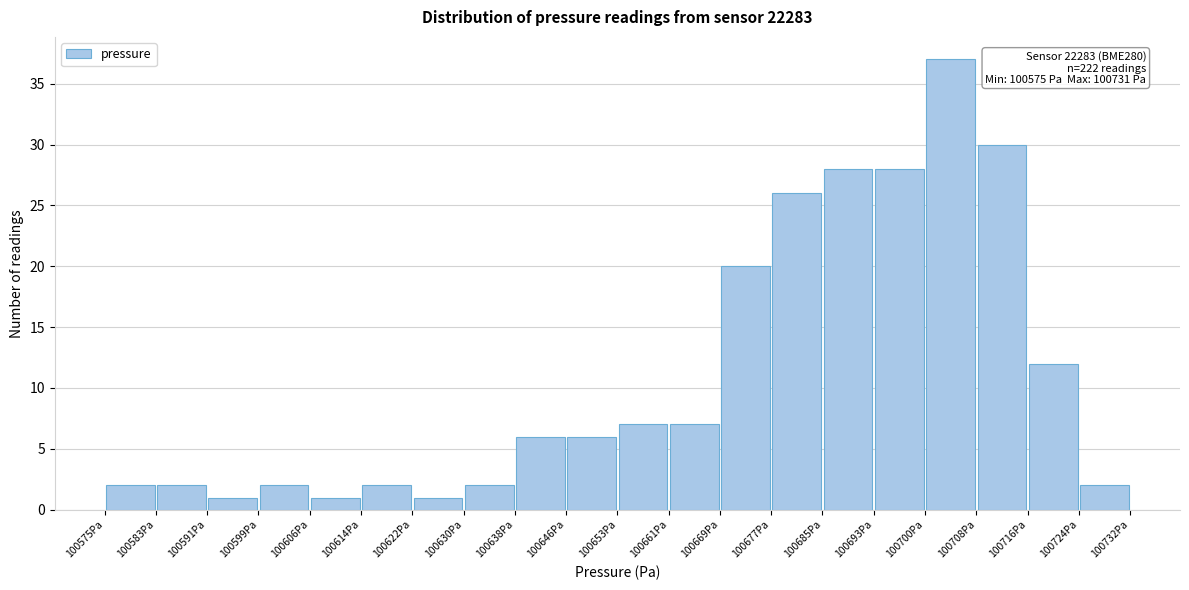

Over which range of the x-axis is the bar tallest?

100700 to 100708